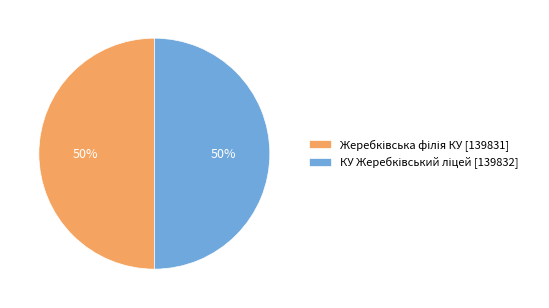

To the nearest percent, what is the average slice percentage?

50%